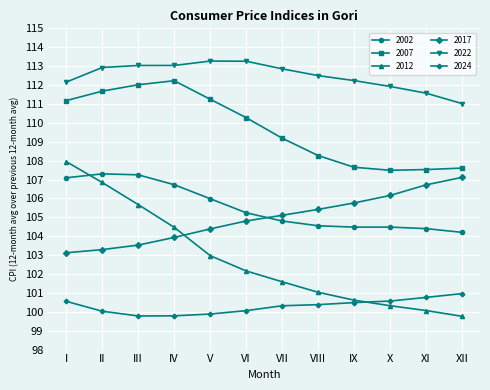

Where does the 2012 series first go above 102?

I